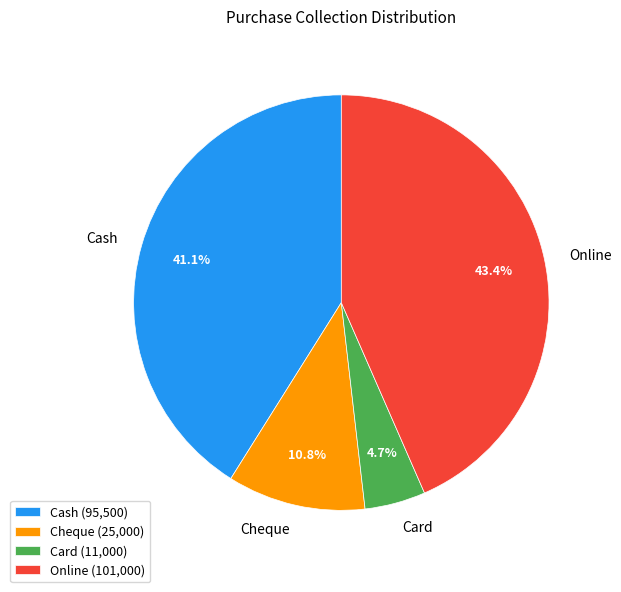

To the nearest percent, what is the average slice percentage?

25%